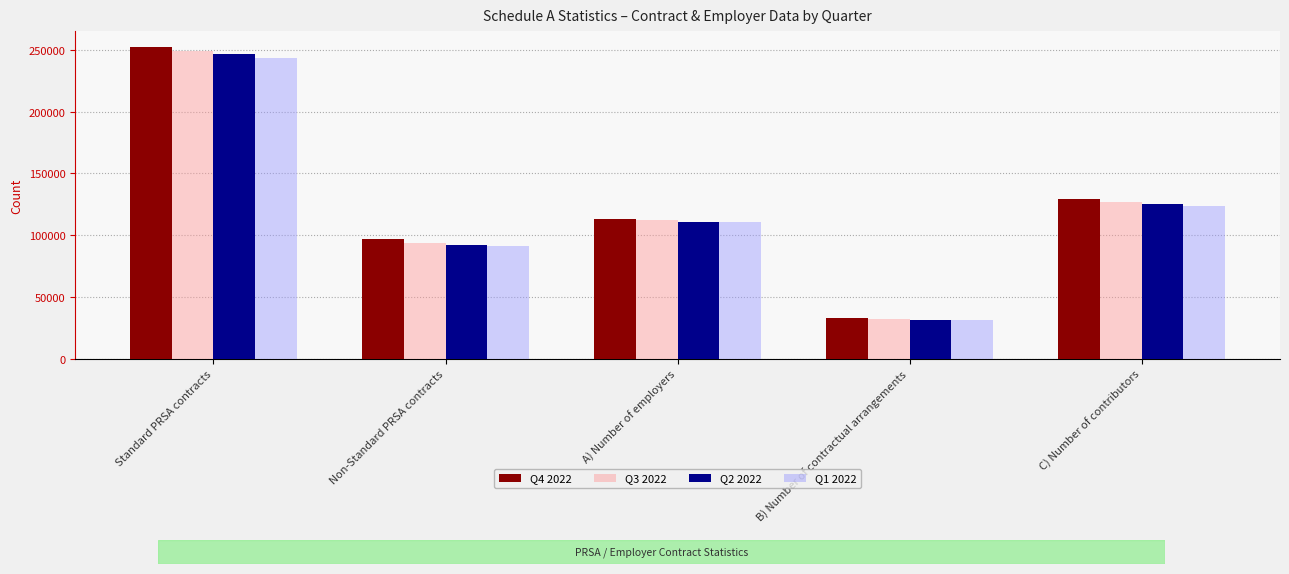

What is the minimum value shown in the chart?

30986